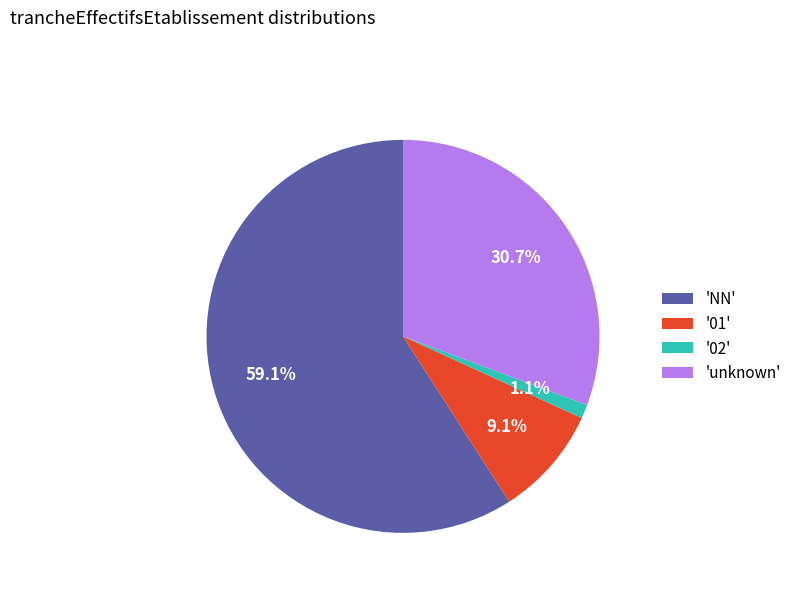

What percentage is NOT represented by 'unknown'?

69.3%